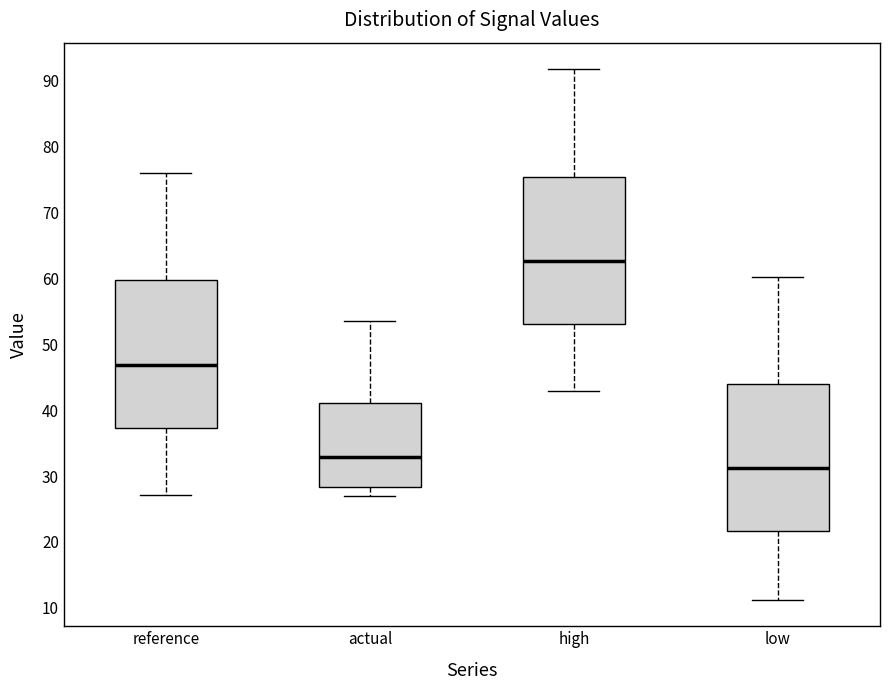

Reading left to right, transcribe this box plot: for each box, give where its median line is, the range the box spans, and where its two whiskers end, as read against the y-axis. The values are not printed on the chart, so give them approximately, as read against the axis.

reference: median 47, box 37 to 60, whiskers 27 to 76
actual: median 33, box 28 to 41, whiskers 27 to 54
high: median 63, box 53 to 75, whiskers 43 to 92
low: median 31, box 22 to 44, whiskers 11 to 60